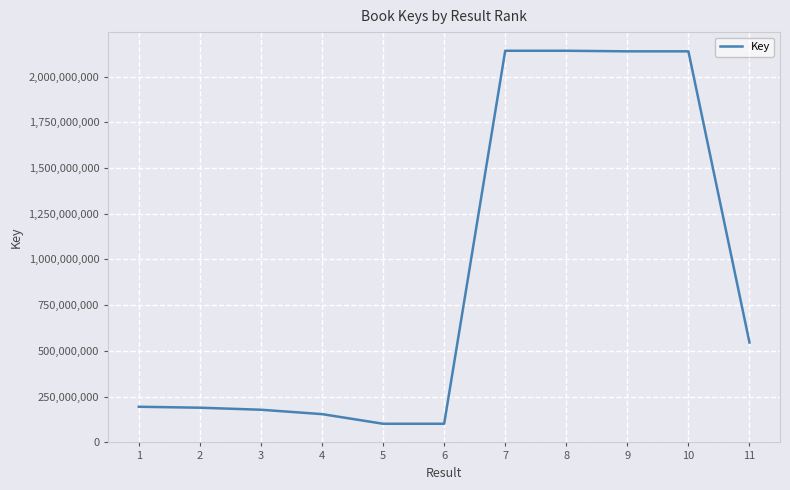

What is the change in value from 2 to 4?

-35054719